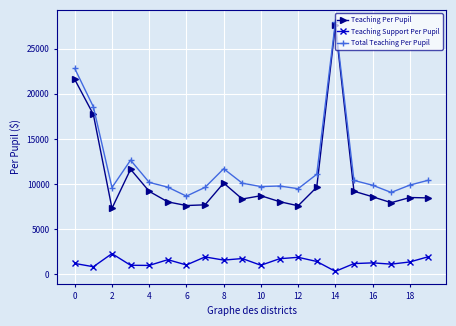

Which series has the widest spread of values?

Teaching Per Pupil